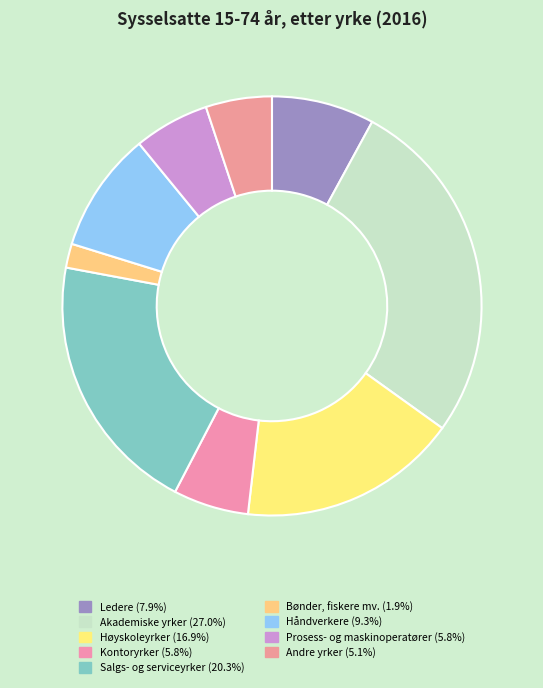

Does Håndverkere account for over 50% of the chart?

No